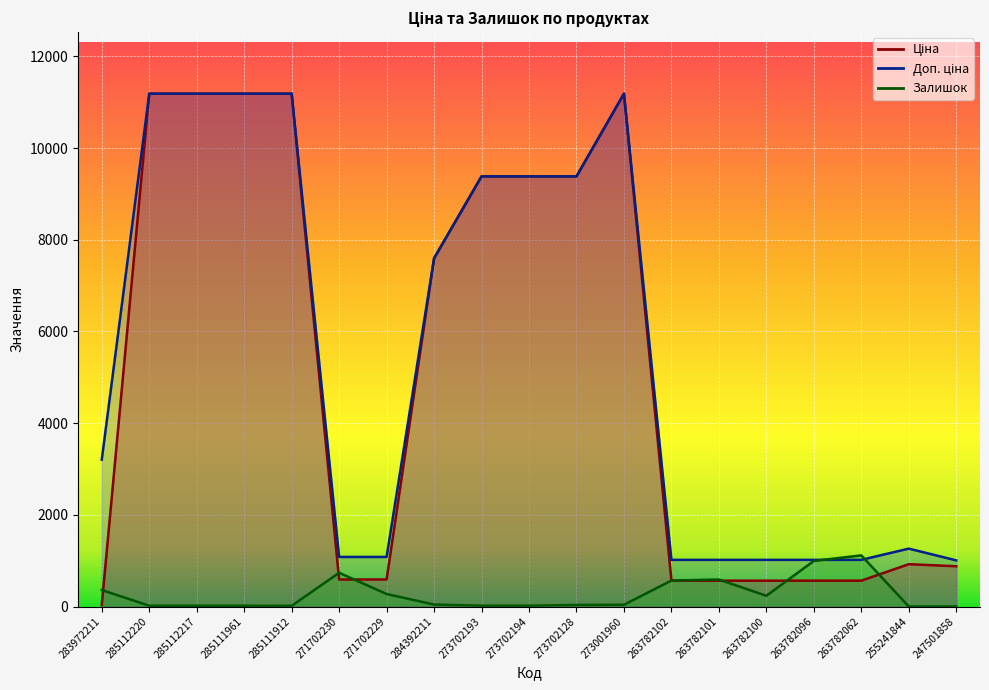

What is the sum of the Ціна values at 263782100 and 285111961?

11752.1